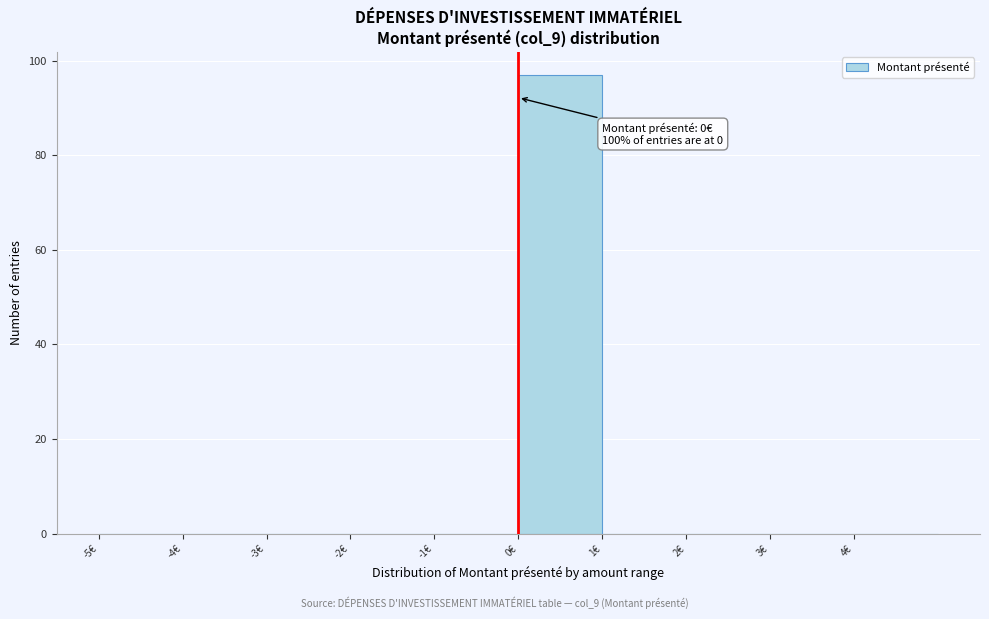

Which range on the x-axis has the tallest bar?

0 to 1